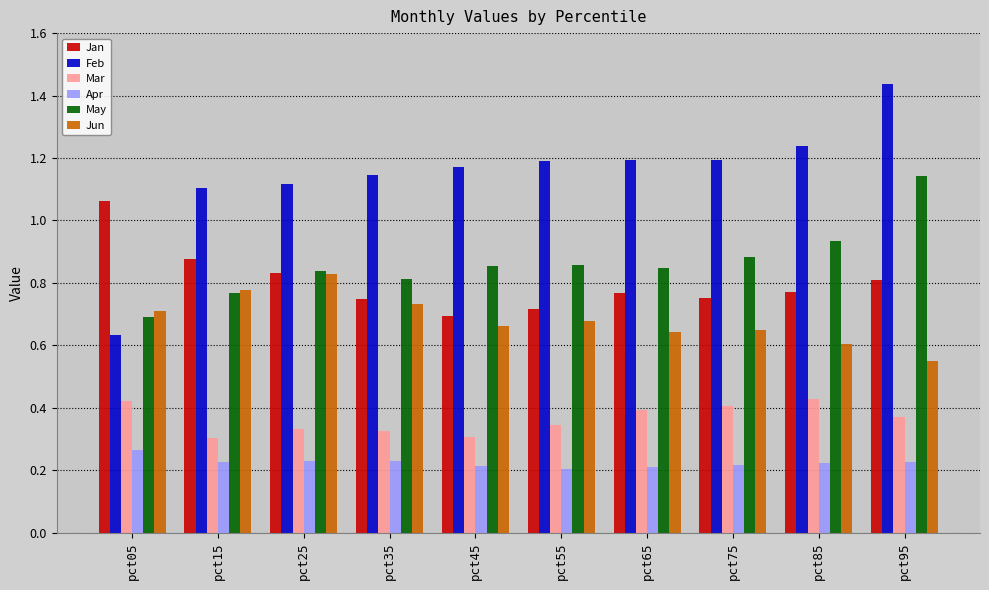

At which category is the sum across all series the highest?

pct95